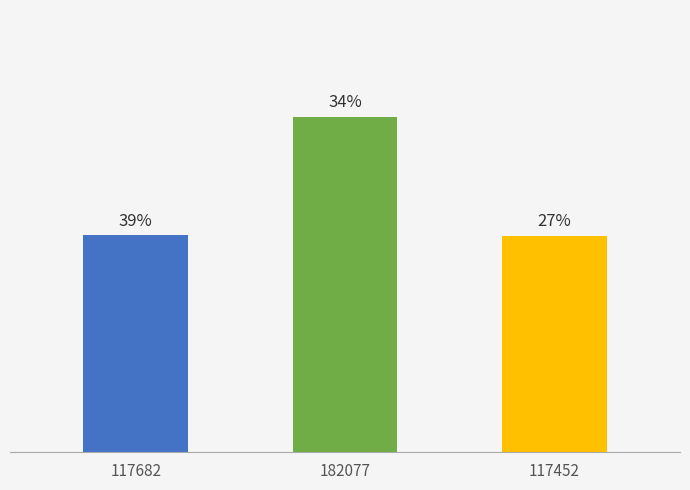

Reading right to left, transcribe all the data shown in this chart.

117452	182077	117682